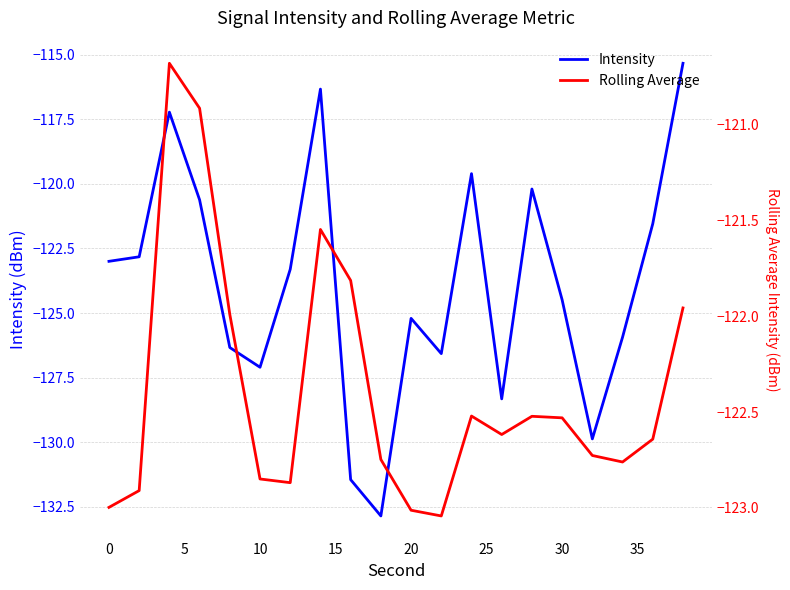

What is the difference between the maximum and minimum values in the Intensity series?

17.5